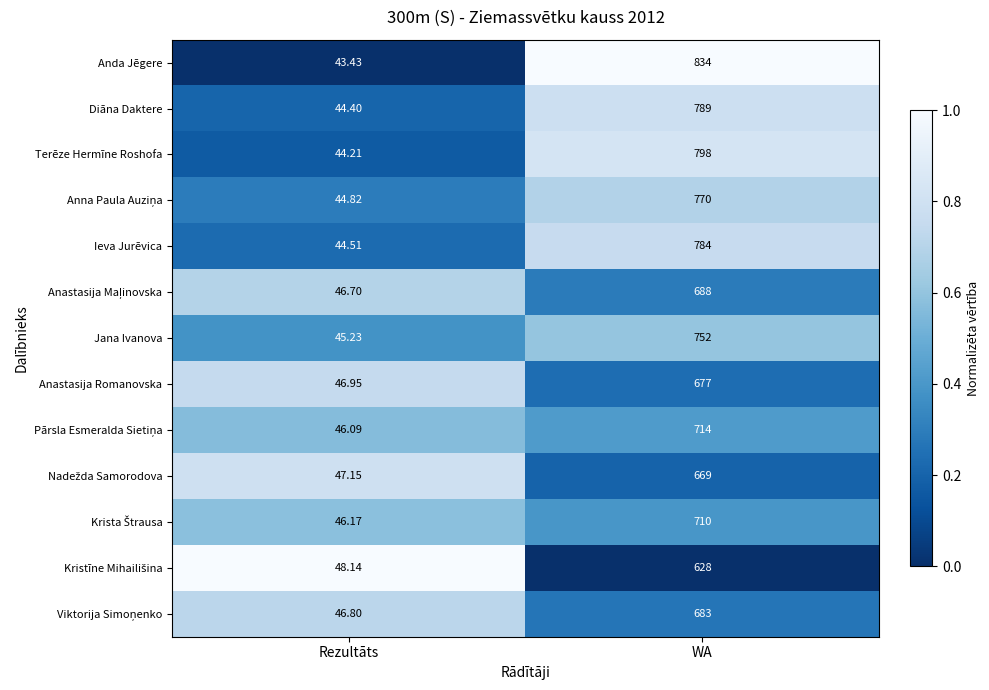

Which label corresponds to the smallest value in the chart?

Rezultāts